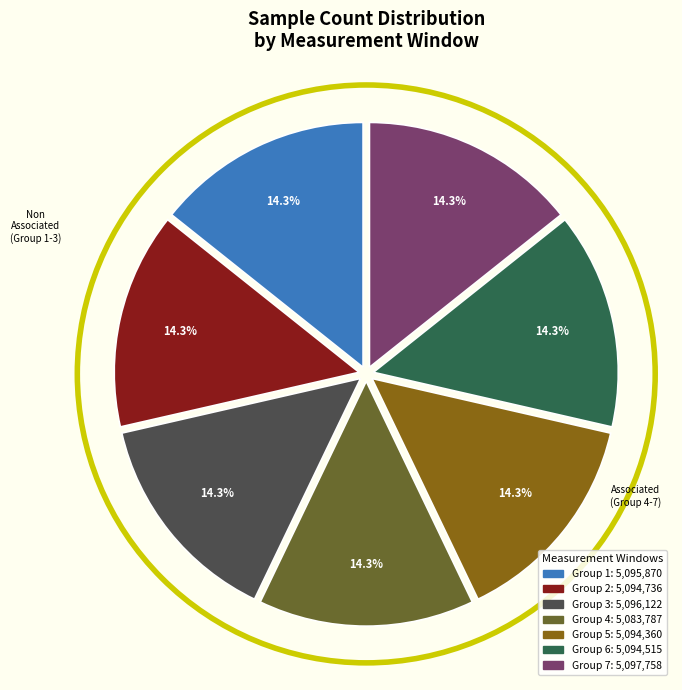

Does any single category account for the majority?

No